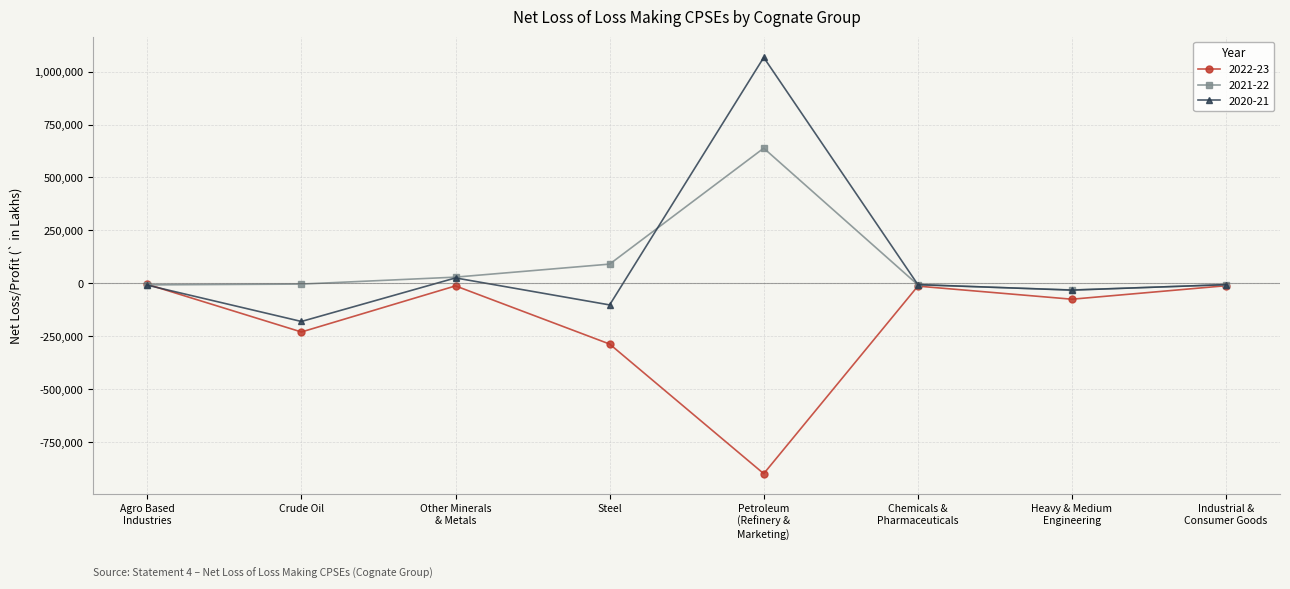

How many data points in 2021-22 are above -2860?

3